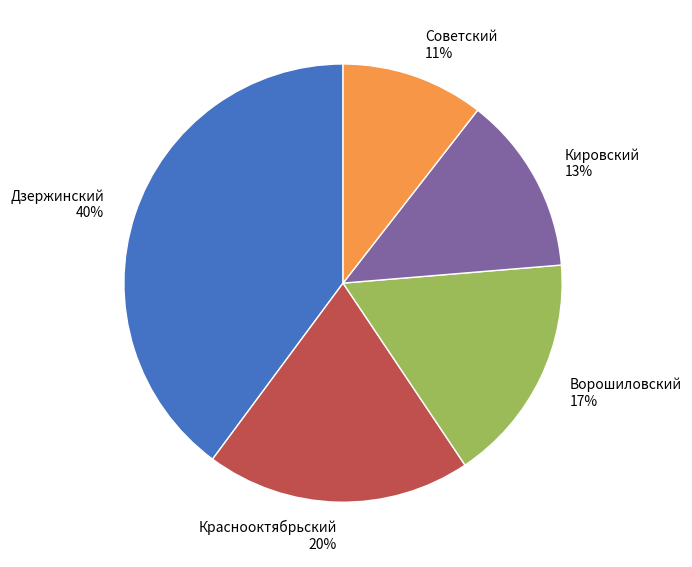

To the nearest percent, what percentage of the pie is Ворошиловский?

17%